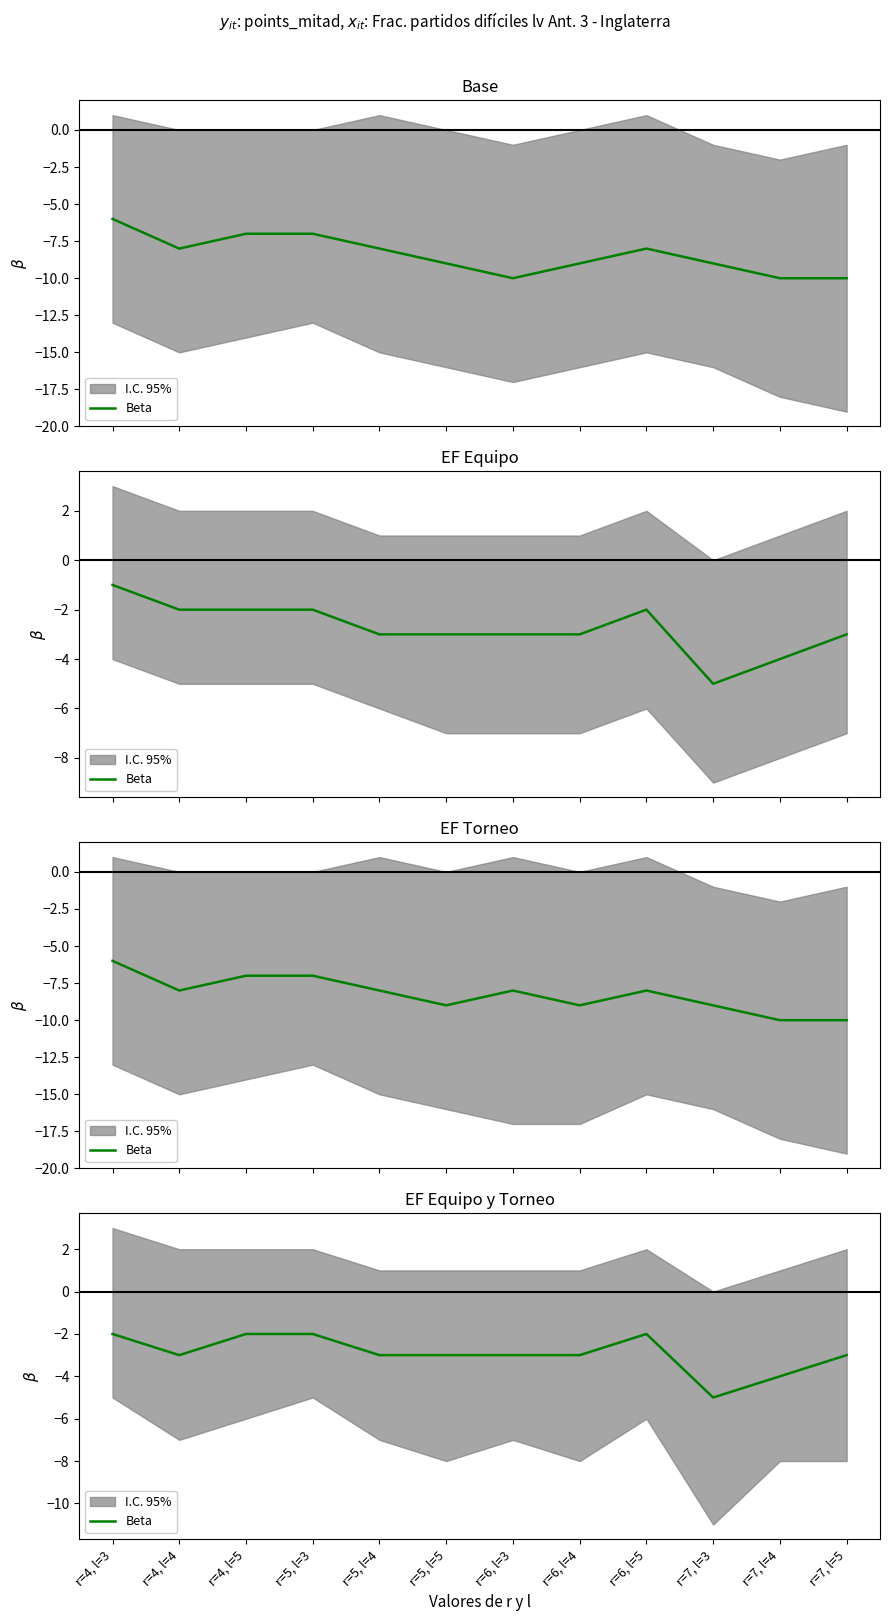

Rank the categories by value from lowest to highest.

r=7, l=3, r=7, l=4, r=4, l=4, r=5, l=4, r=5, l=5, r=6, l=3, r=6, l=4, r=7, l=5, r=4, l=3, r=4, l=5, r=5, l=3, r=6, l=5